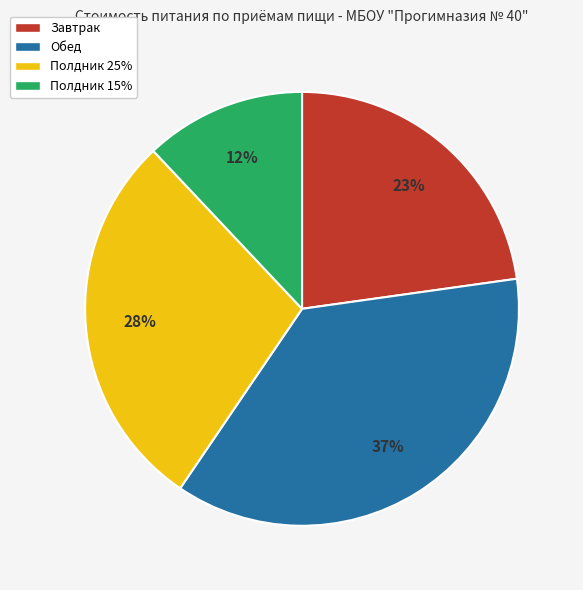

Is it true that Обед is 30% of the pie?

False